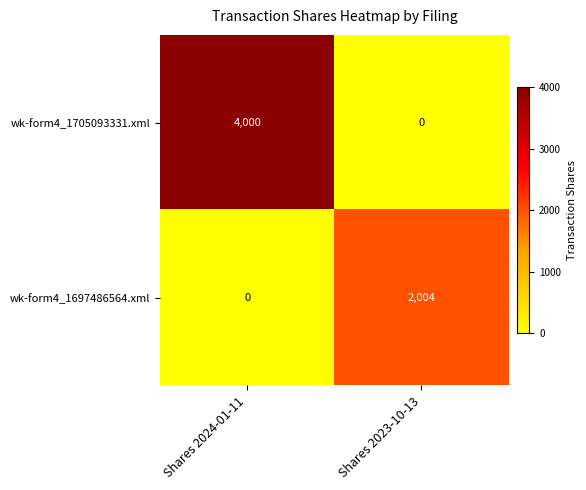

The wk-form4_1705093331.xml series shows 0 at Shares 2023-10-13. True or false?

True